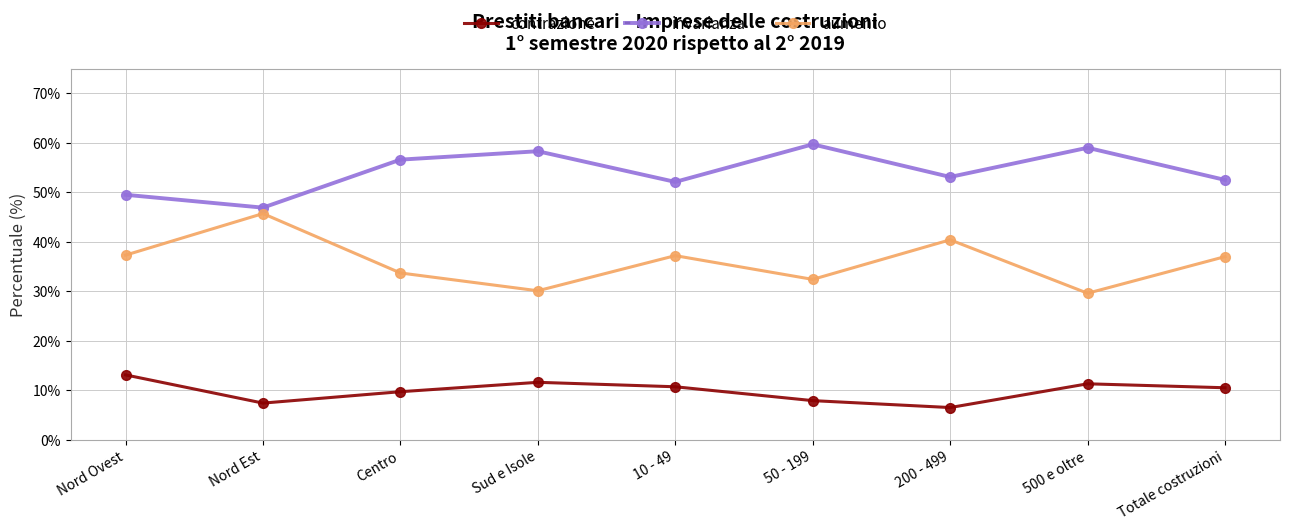

Count the number of categories in the chart.

9